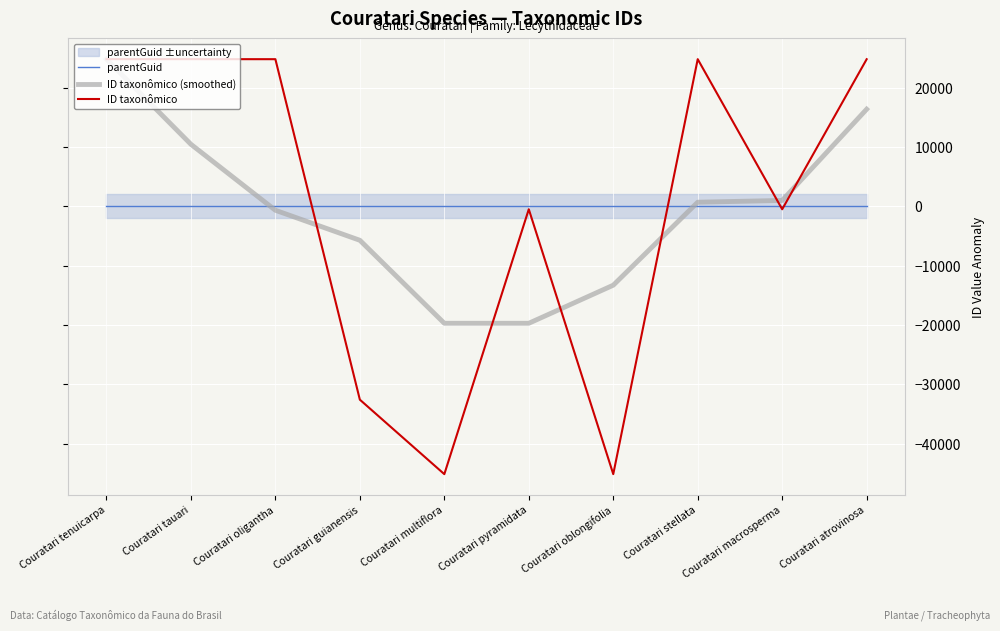

Reading left to right, extract all data points from this chart.

parentGuid: Couratari tenuicarpa=0.0	Couratari tauari=0.0	Couratari oligantha=0.0	Couratari guianensis=0.0	Couratari multiflora=0.0	Couratari pyramidata=0.0	Couratari oblongifolia=0.0	Couratari stellata=0.0	Couratari macrosperma=0.0	Couratari atrovinosa=0.0
ID taxonômico (smoothed): Couratari tenuicarpa=24794.0	Couratari tauari=10443.2	Couratari oligantha=-678.7	Couratari guianensis=-5739.9	Couratari multiflora=-19731.3	Couratari pyramidata=-19730.9	Couratari oblongifolia=-13311.3	Couratari stellata=678.7	Couratari macrosperma=975.5	Couratari atrovinosa=16354.7
ID taxonômico: Couratari tenuicarpa=24797.7	Couratari tauari=24794.7	Couratari oligantha=24789.7	Couratari guianensis=-32609.3	Couratari multiflora=-45166.3	Couratari pyramidata=-508.3	Couratari oblongifolia=-45162.3	Couratari stellata=24791.7	Couratari macrosperma=-511.3	Couratari atrovinosa=24783.7